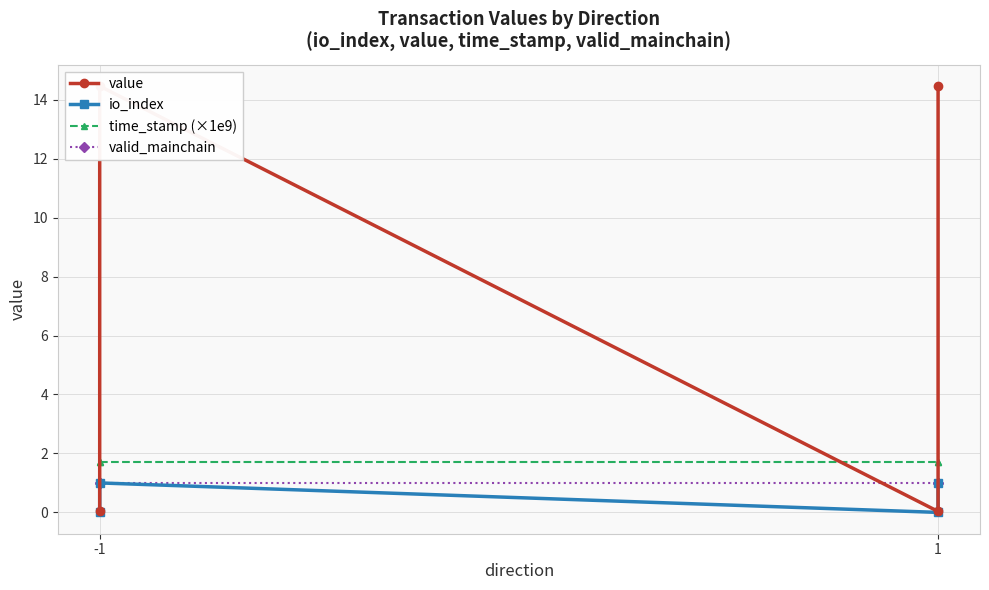

Is it true that io_index equals 1.0 at 1?

True